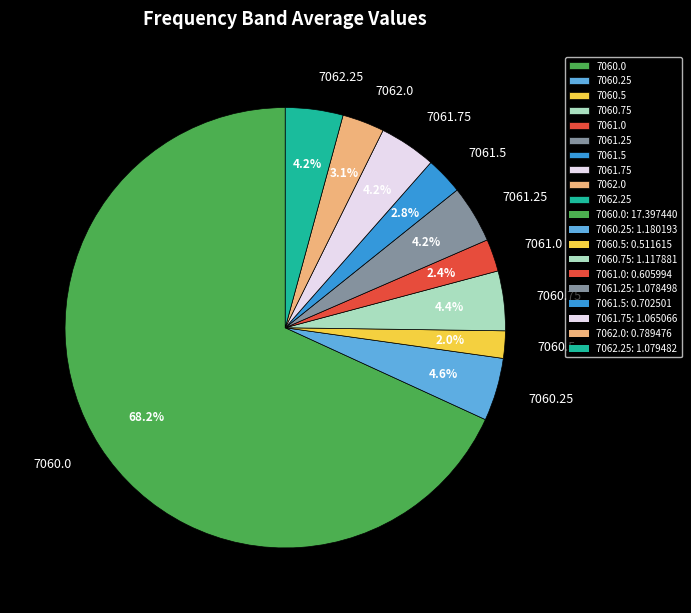

Count the number of slices in the pie.

10